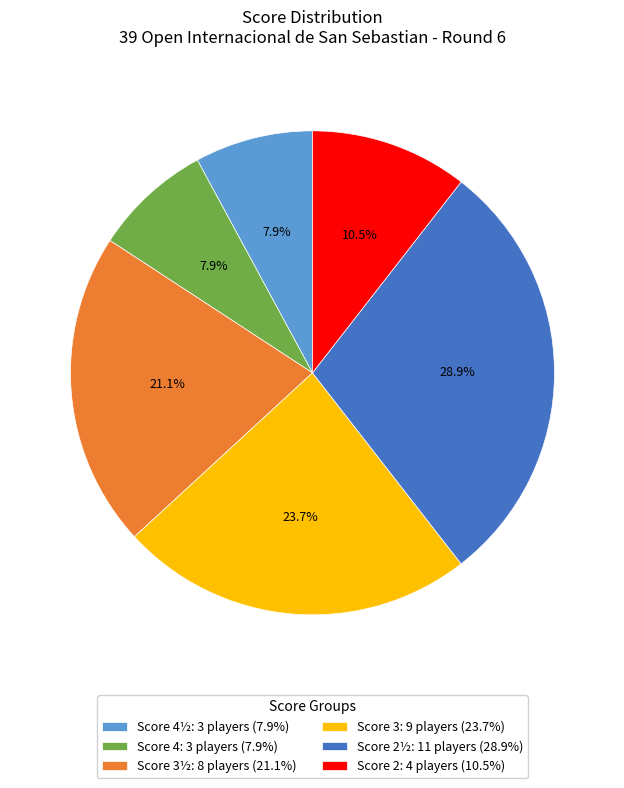

What is the ratio of the value at Score 4½: 3 players (7.9%) to the value at Score 2½: 11 players (28.9%)?

0.3